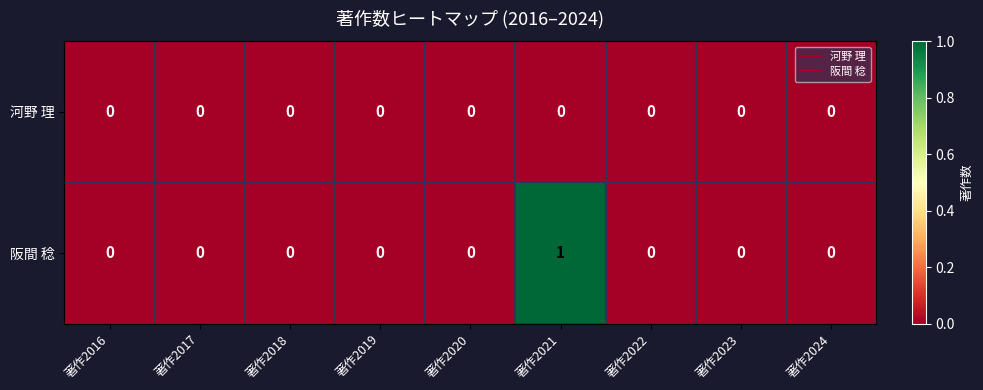

Rank the series by their maximum value, from lowest to highest.

河野 理, 阪間 稔